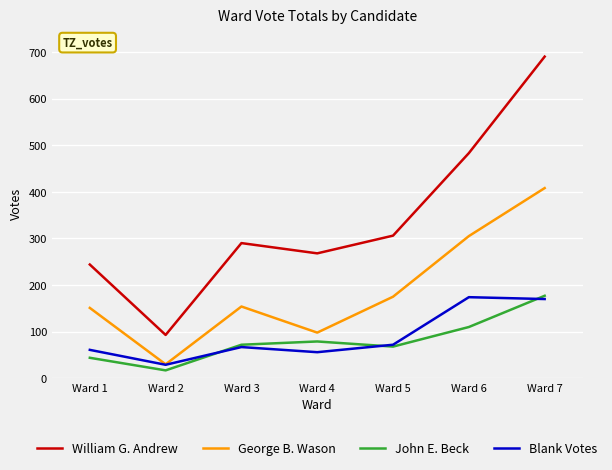

What is the average value of the George B. Wason series?

189